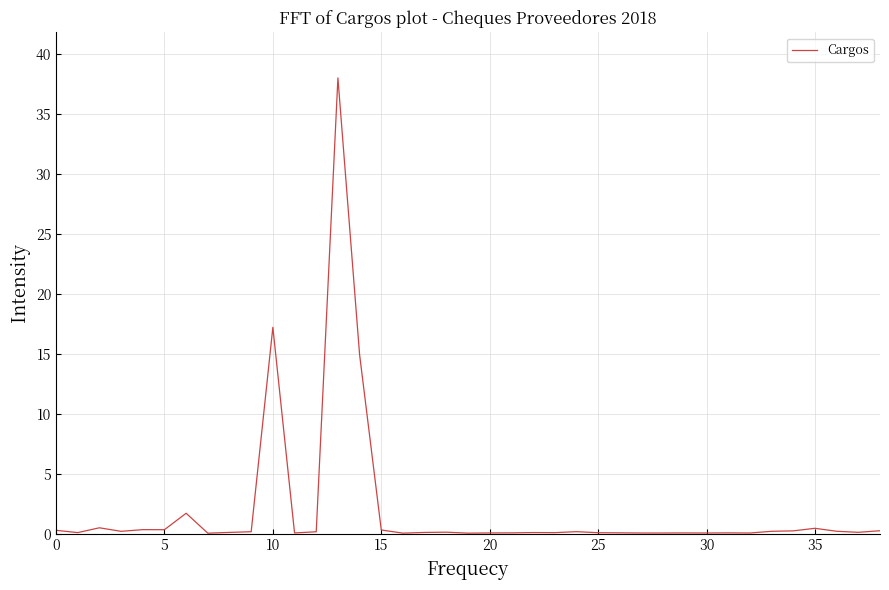

What is the greatest value displayed?

38.0